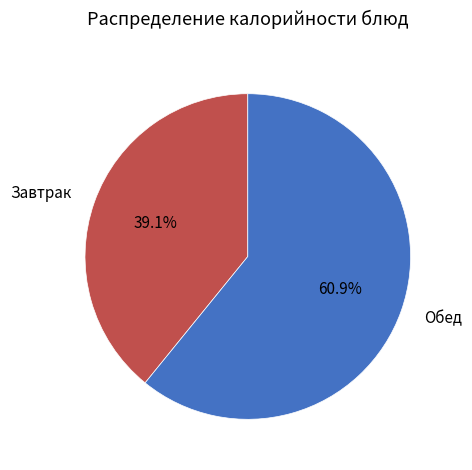

What is the ratio of the value at Обед to the value at Завтрак?

1.6